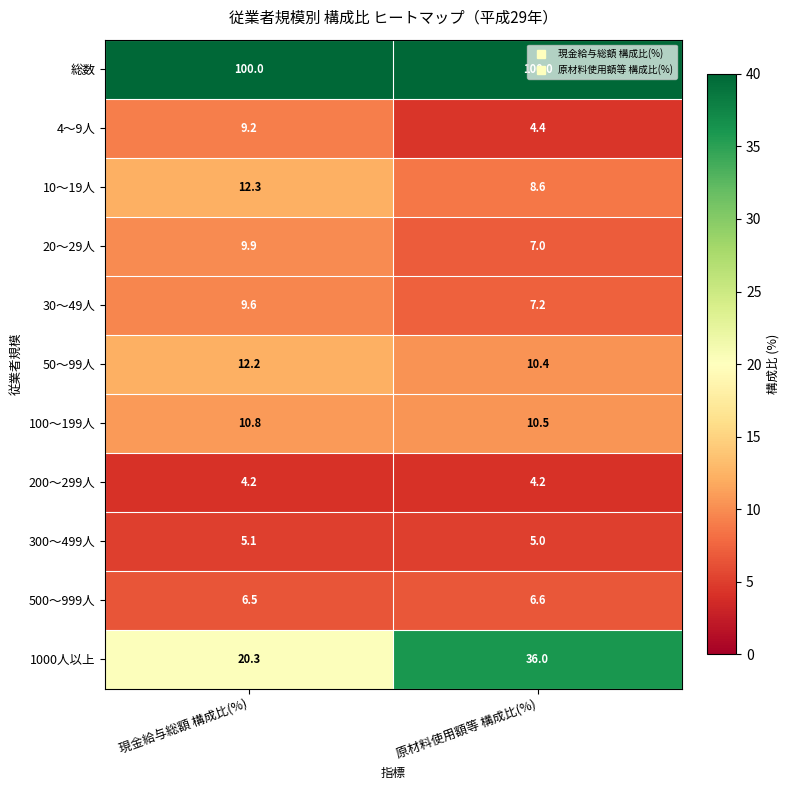

At which label does 100～199人 reach its peak?

現金給与総額 構成比(%)